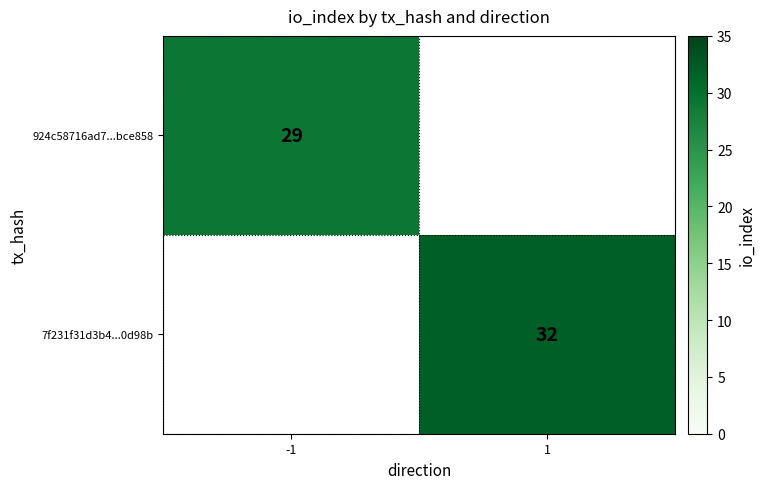

The 924c58716ad7...bce858 series shows 50 at -1. True or false?

False